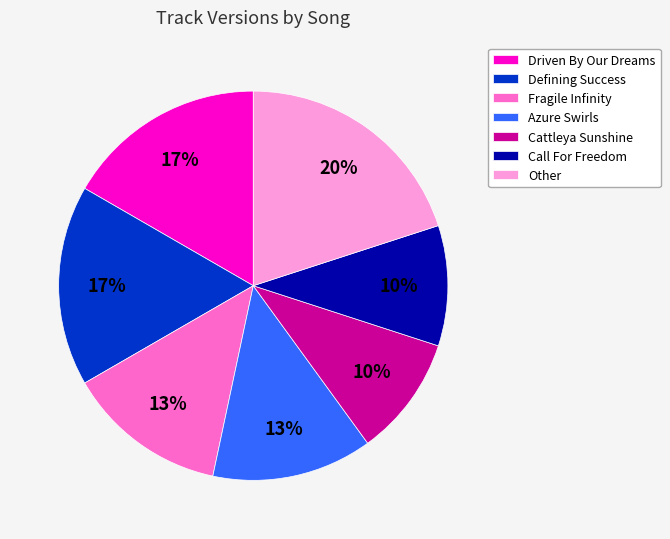

To the nearest percent, what portion does Call For Freedom represent?

10%